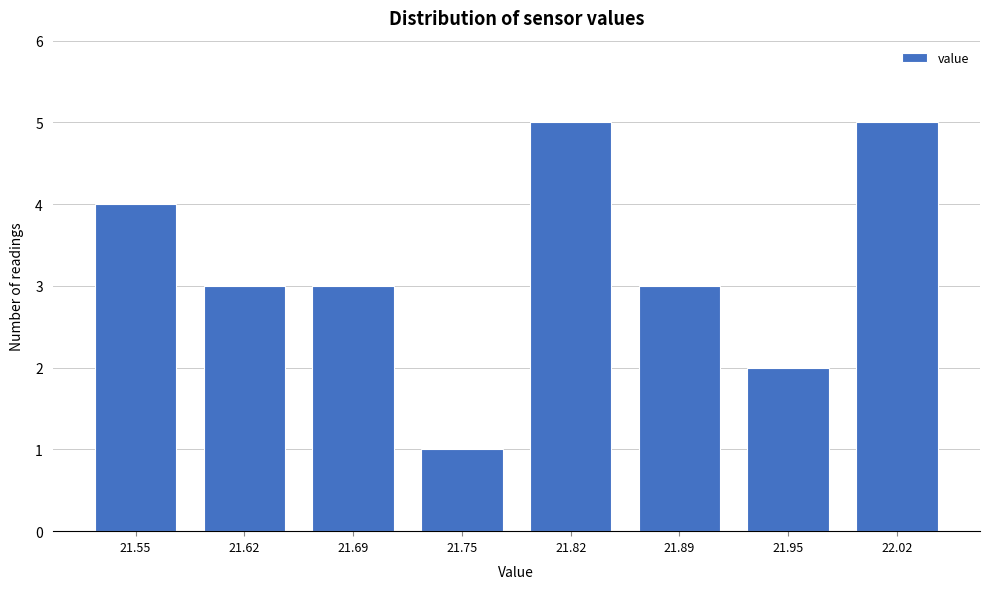

Reading left to right, list all the values displayed in this chart.

4	3	3	1	5	3	2	5